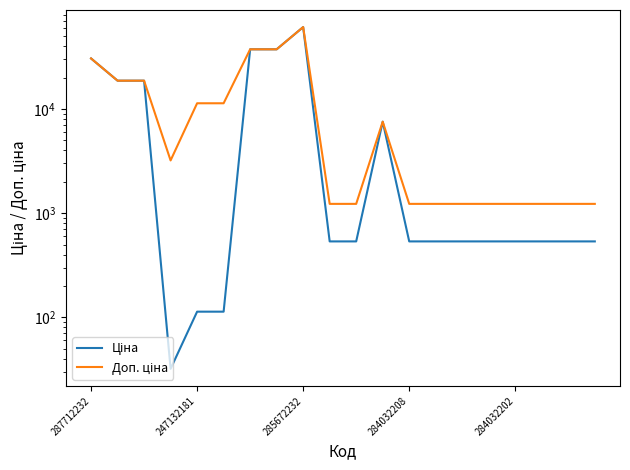

Is it true that Ціна equals 14514.4 at 7?

False